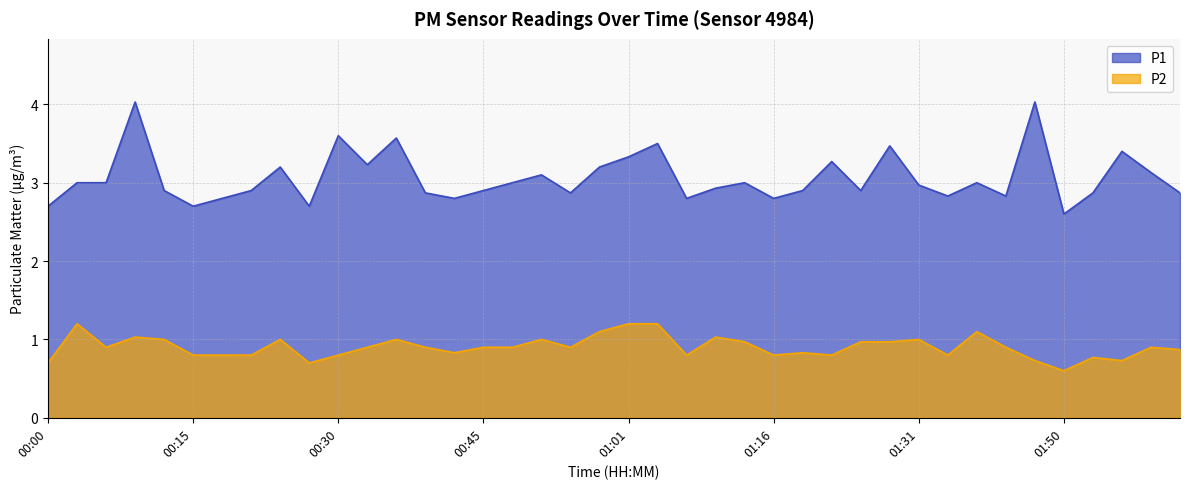

Rank the series at 00:24 from lowest to highest value.

P2, P1